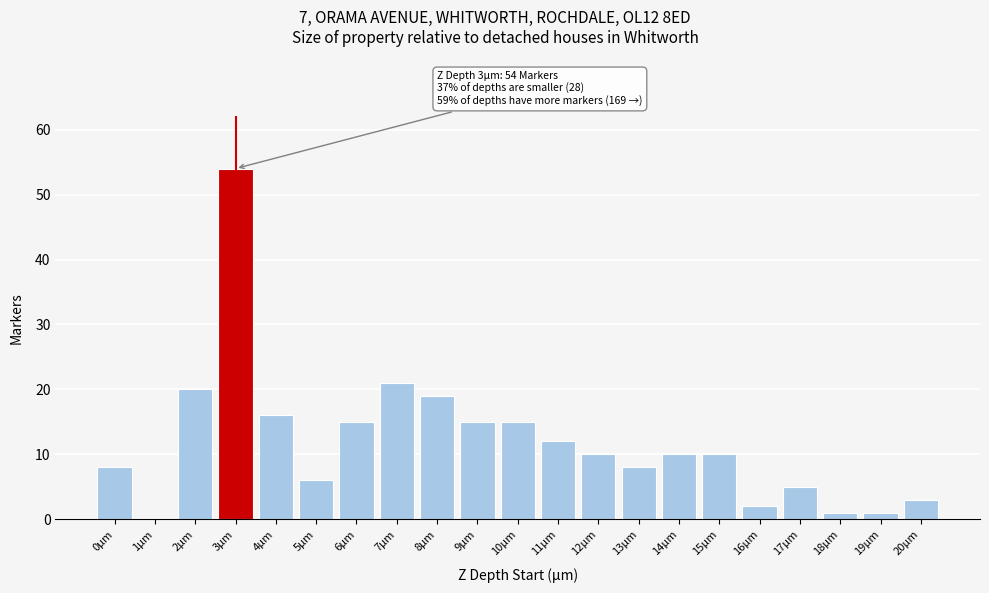

Reading left to right, transcribe all the data shown in this chart.

0µm=8	1µm=0	2µm=20	3µm=54	4µm=16	5µm=6	6µm=15	7µm=21	8µm=19	9µm=15	10µm=15	11µm=12	12µm=10	13µm=8	14µm=10	15µm=10	16µm=2	17µm=5	18µm=1	19µm=1	20µm=3